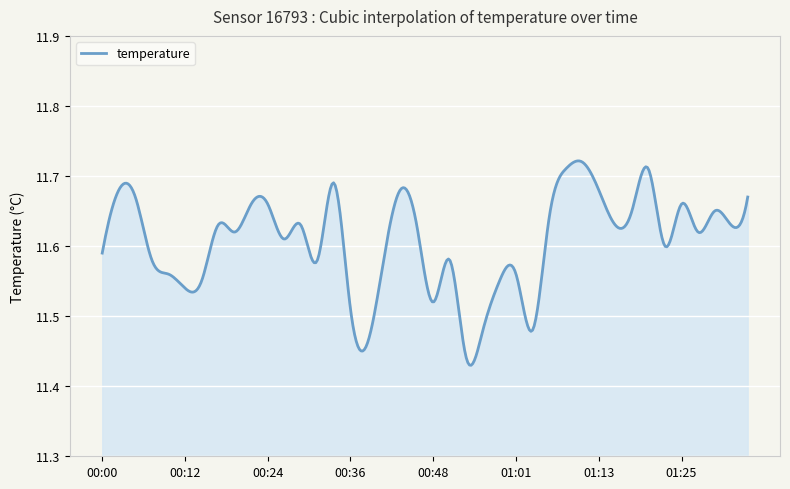

What is the difference between the maximum and minimum values?

0.3